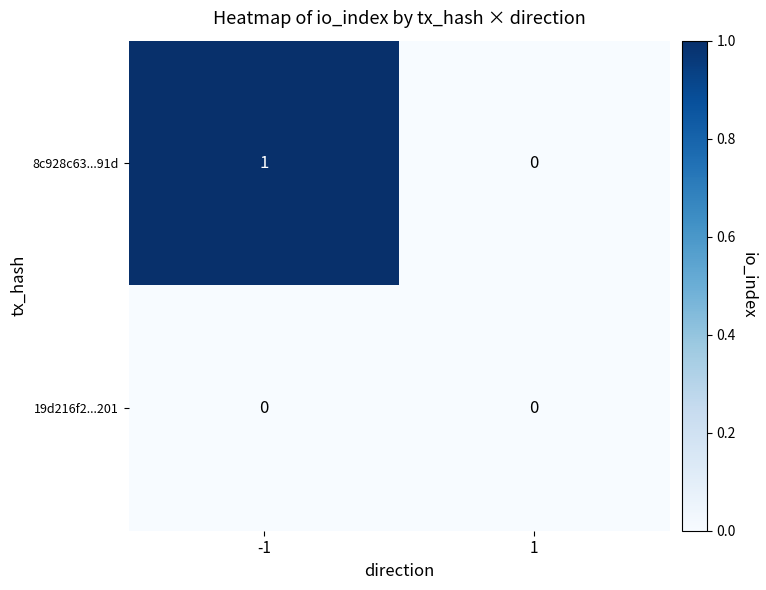

What is the total value across all series at -1?

1